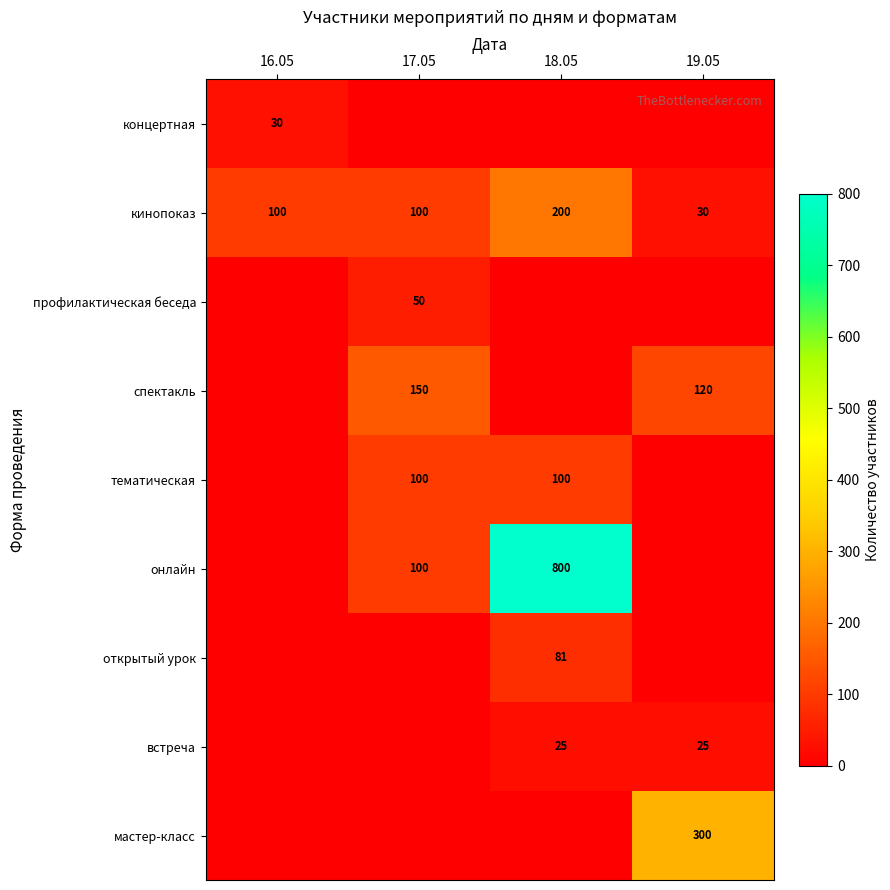

Is it true that онлайн equals 800 at 18.05?

True